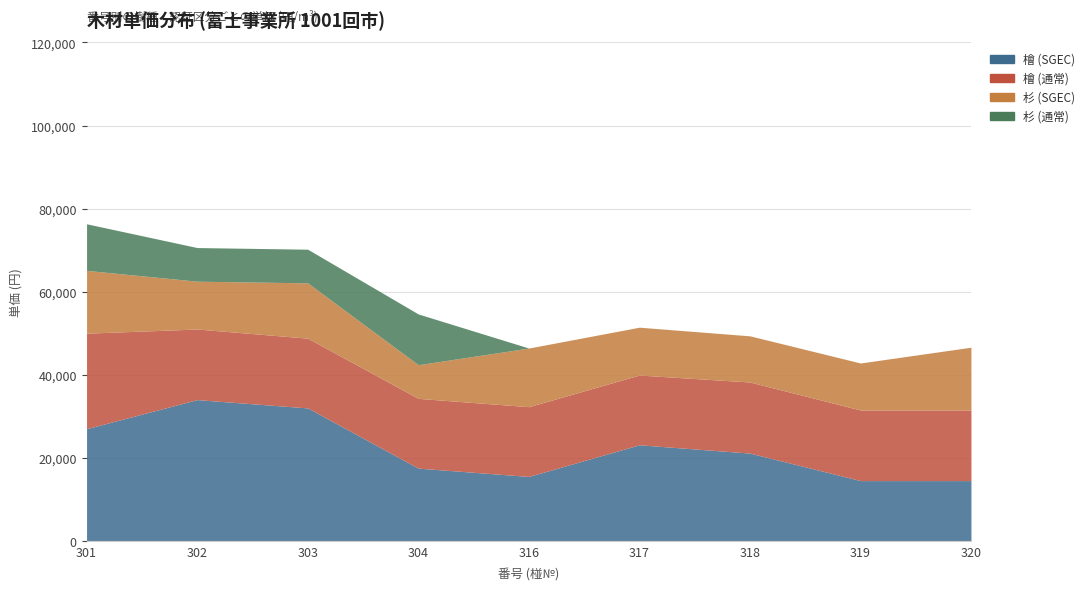

Does the chart have visible grid lines?

Yes